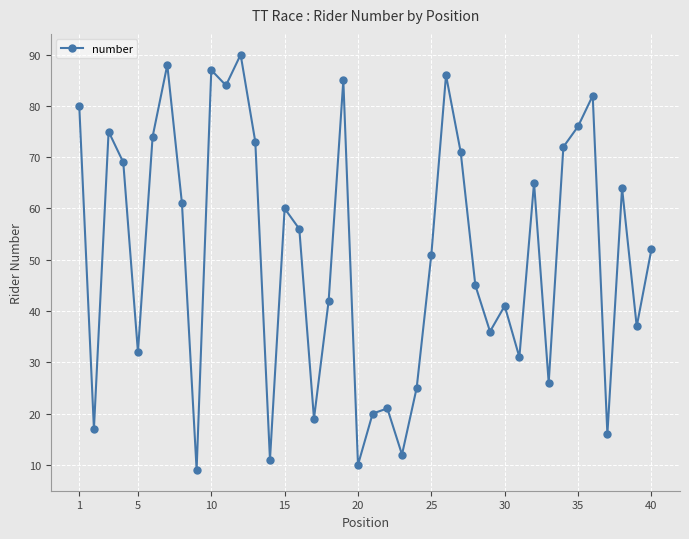

What is the sum of all values?

2051